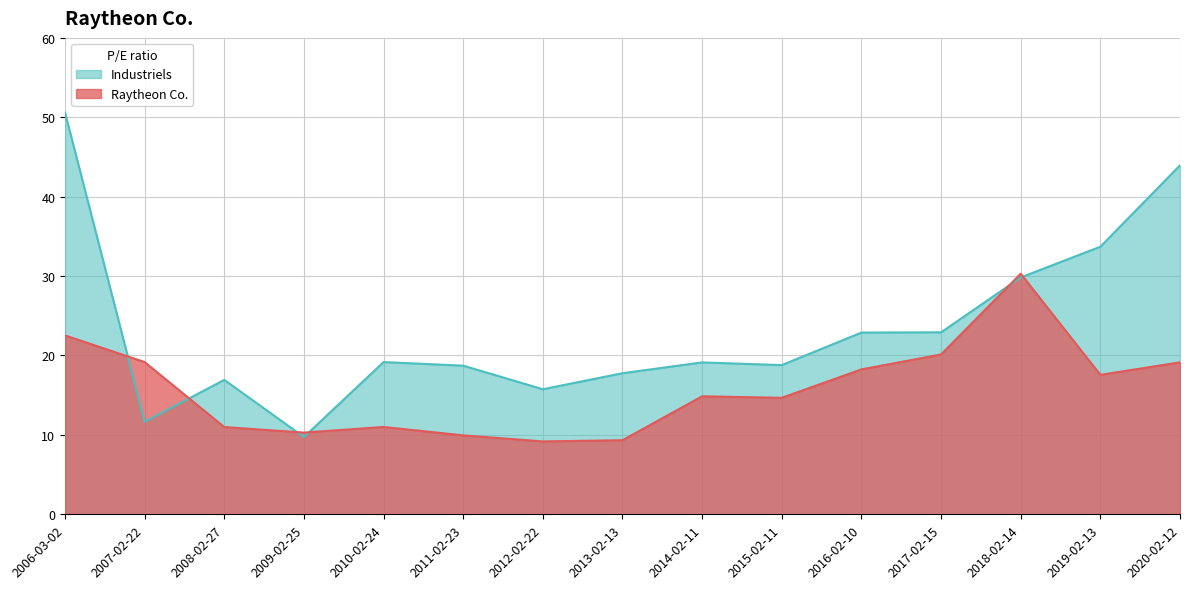

What is the difference between the maximum and minimum values in the Raytheon Co. series?

21.1